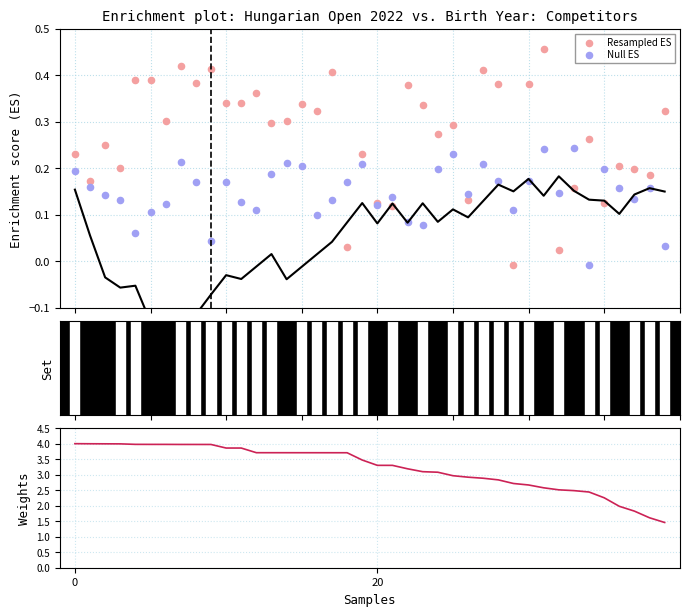

Which series has the largest total across all categories?

Weights